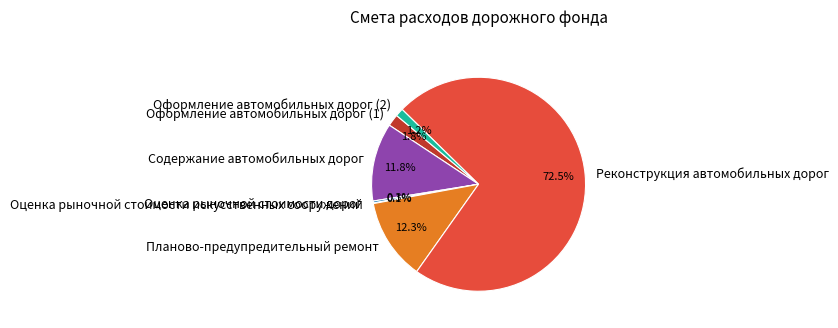

What is the largest slice in the pie chart?

Реконструкция автомобильных дорог